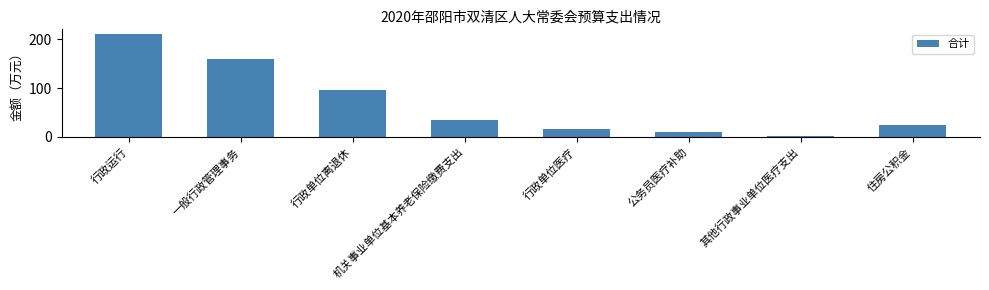

Are the bars horizontal?

No